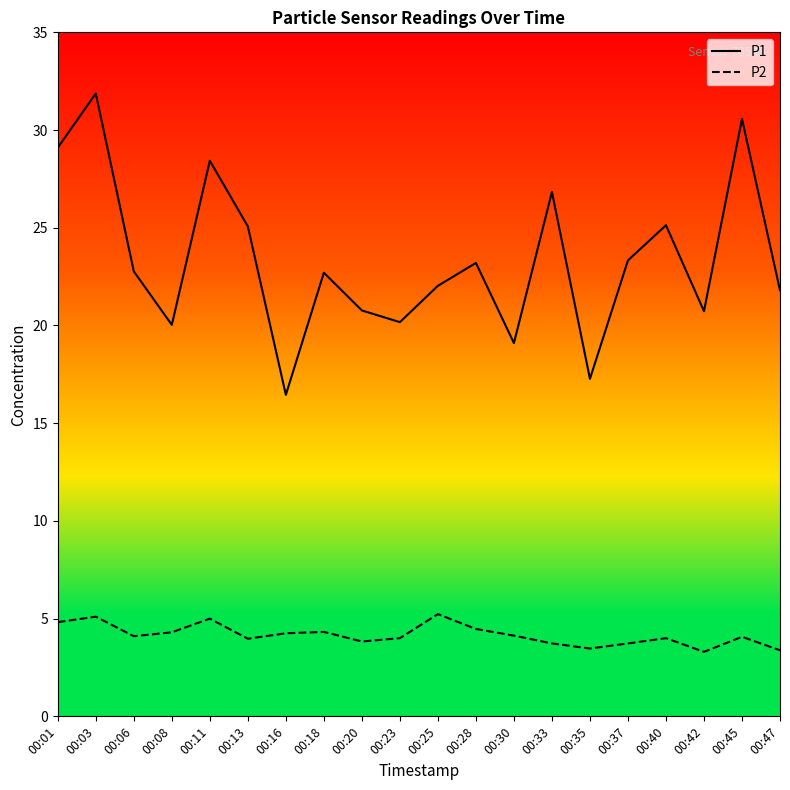

True or false: P2 and P1 intersect in this chart.

False